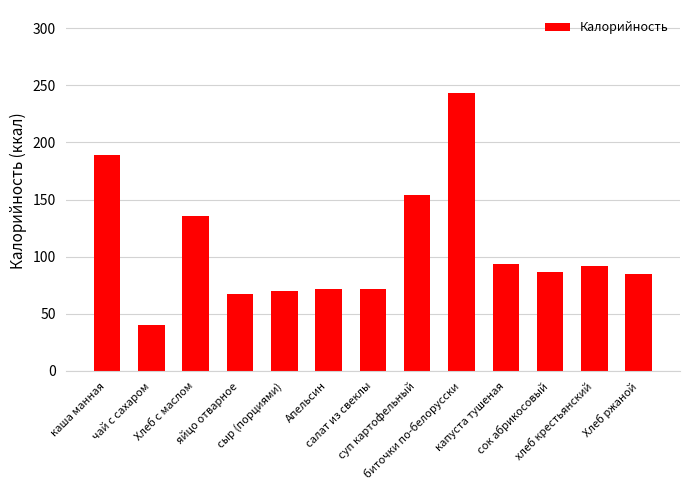

Reading right to left, what are all the values shown in this chart?

Хлеб ржаной=85	хлеб крестьянский=92	сок абрикосовый=87	капуста тушеная=94	биточки по-белорусски=243	суп картофельный=154	салат из свеклы=72	Апельсин=72	сыр (порциями)=70	яйцо отварное=67	Хлеб с маслом=136	чай с сахаром=40	каша манная=189